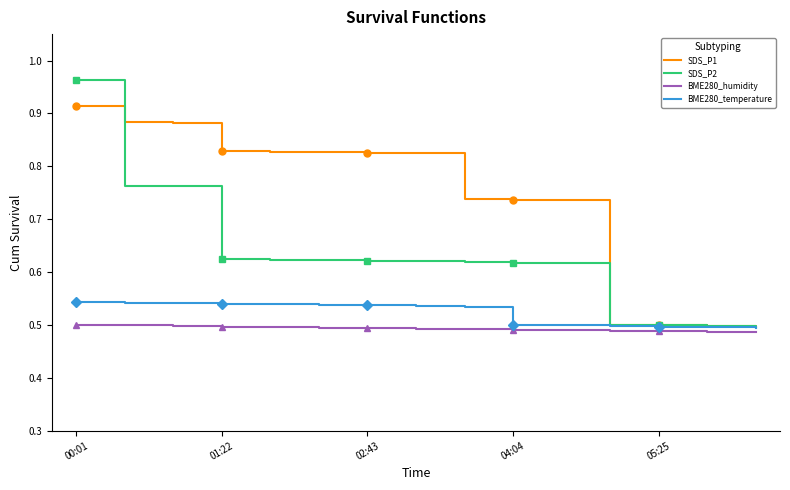

At which label does SDS_P1 reach its peak?

00:01